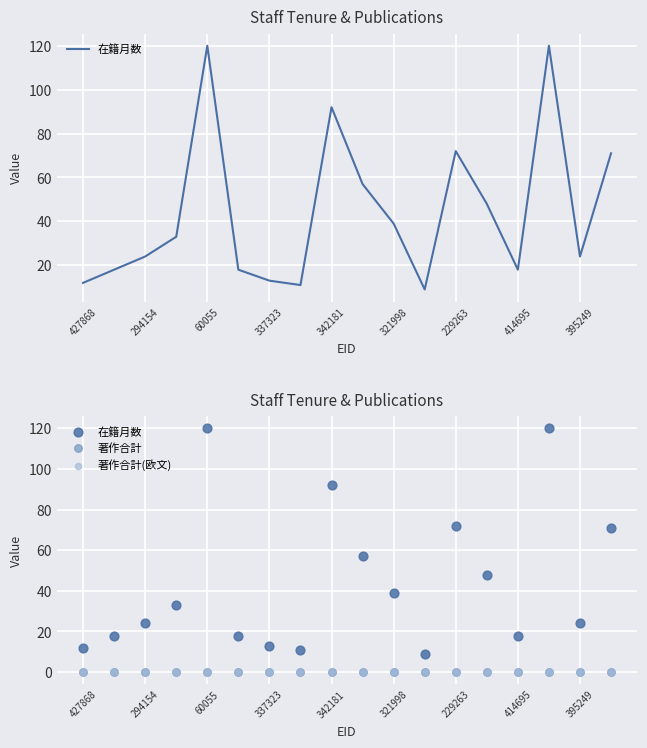

Which series contains the highest Y value?

在籍月数